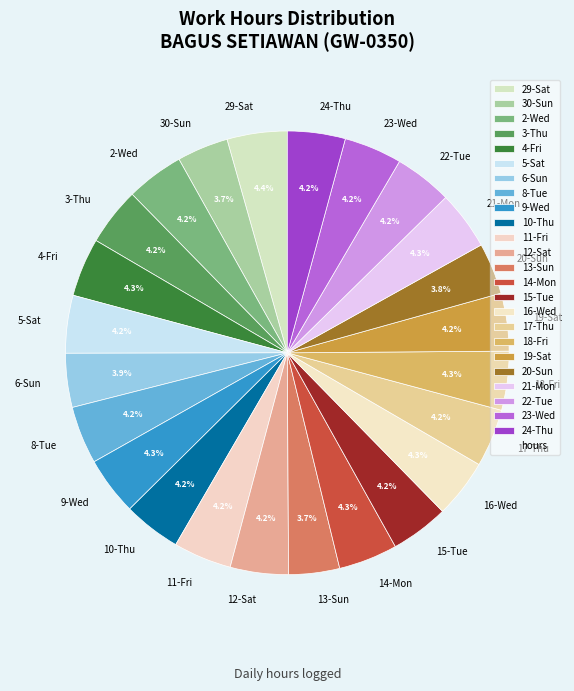

Is there any slice that represents more than half of the pie?

No